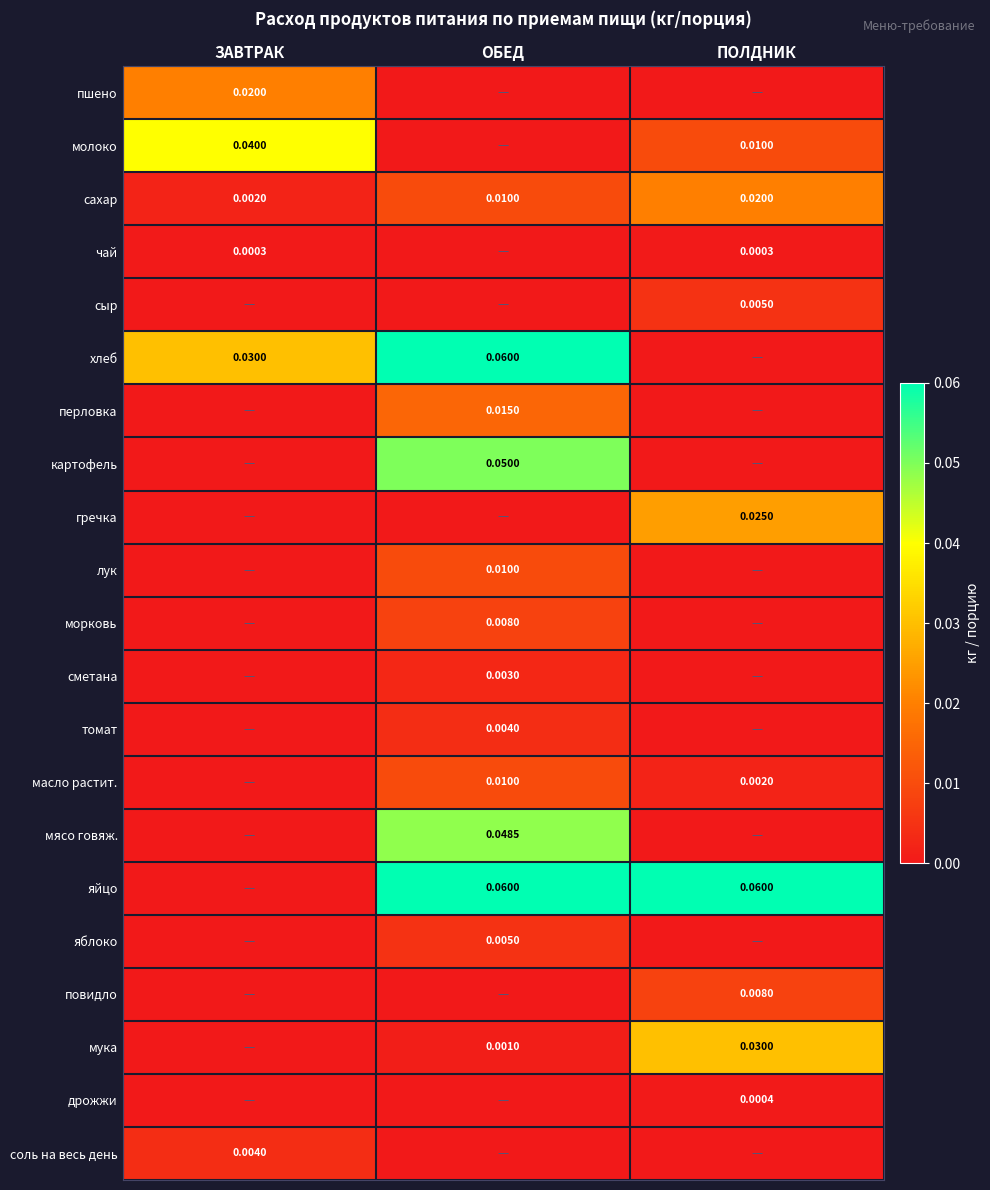

Which series has the widest spread of values?

хлеб